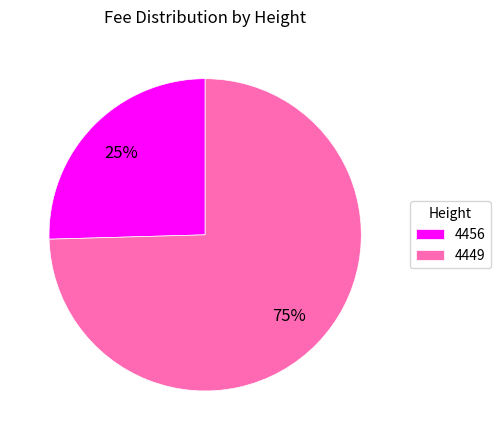

To the nearest percent, what portion does 4456 represent?

25%